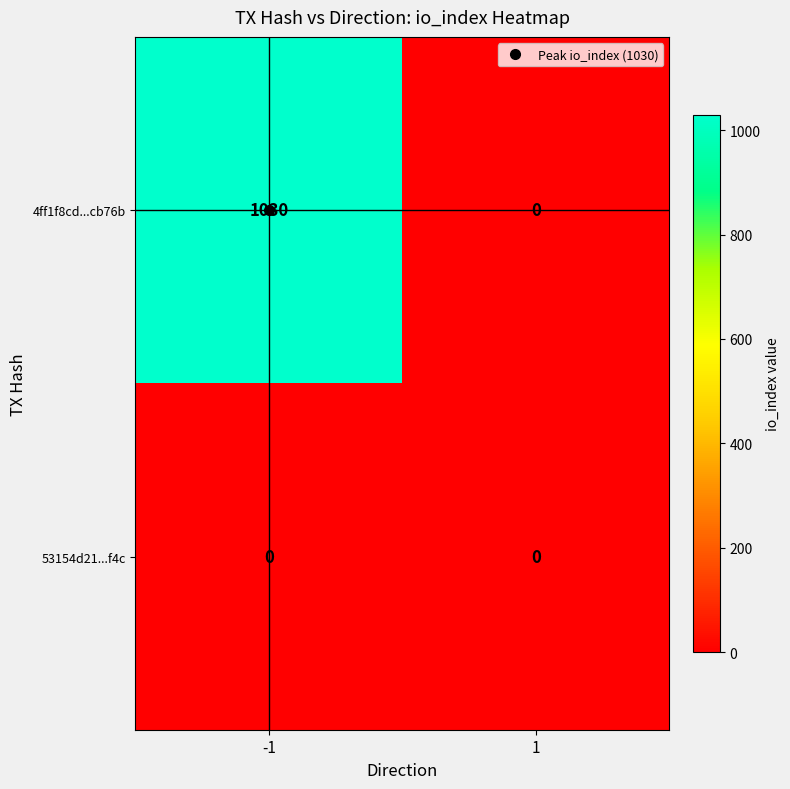

What is the average value of the 4ff1f8cd...cb76b series?

515